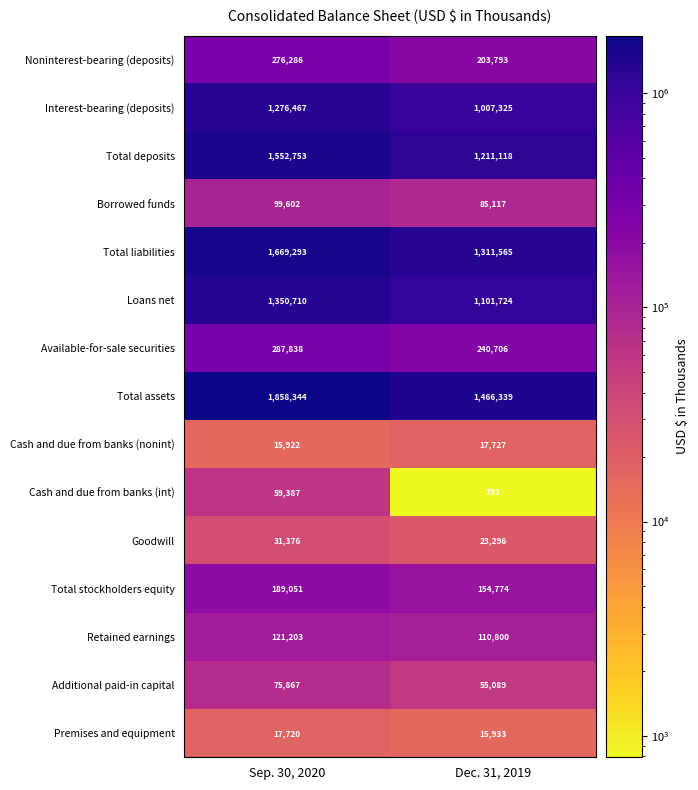

Which series has the largest total across all categories?

Total assets